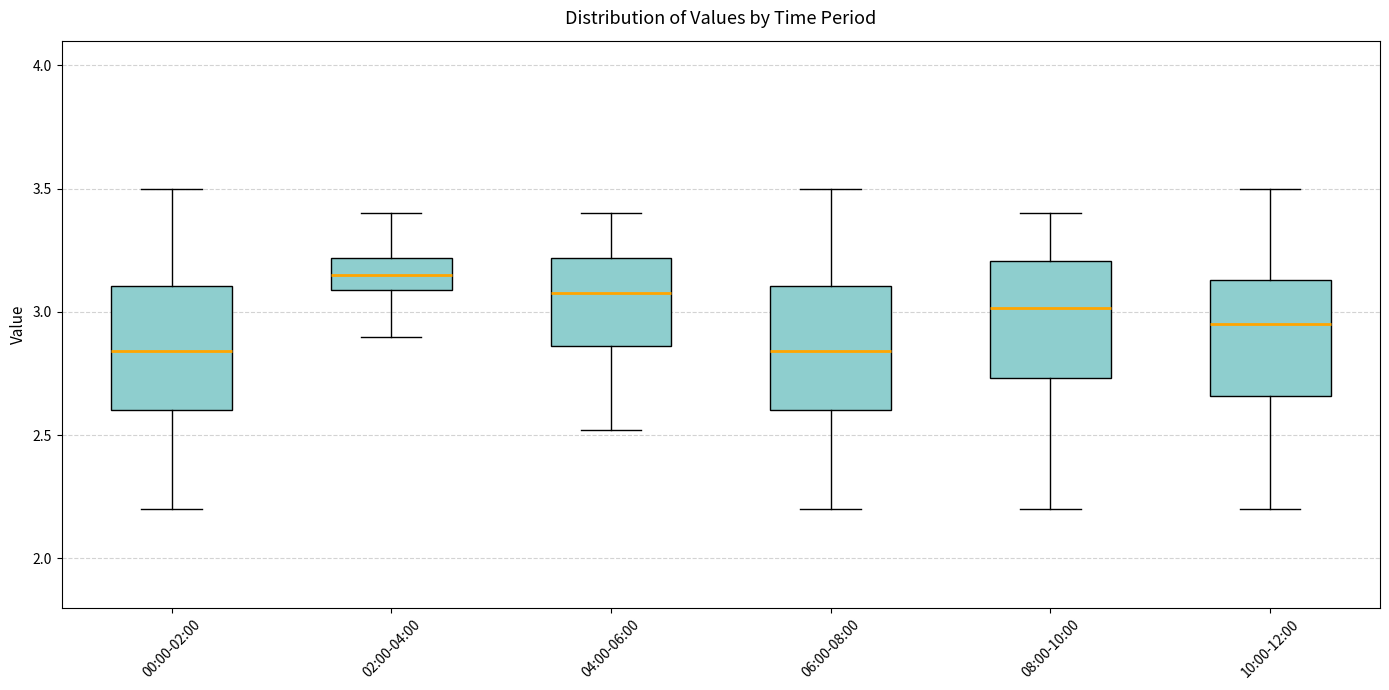

Which box's median line is the highest?

02:00-04:00